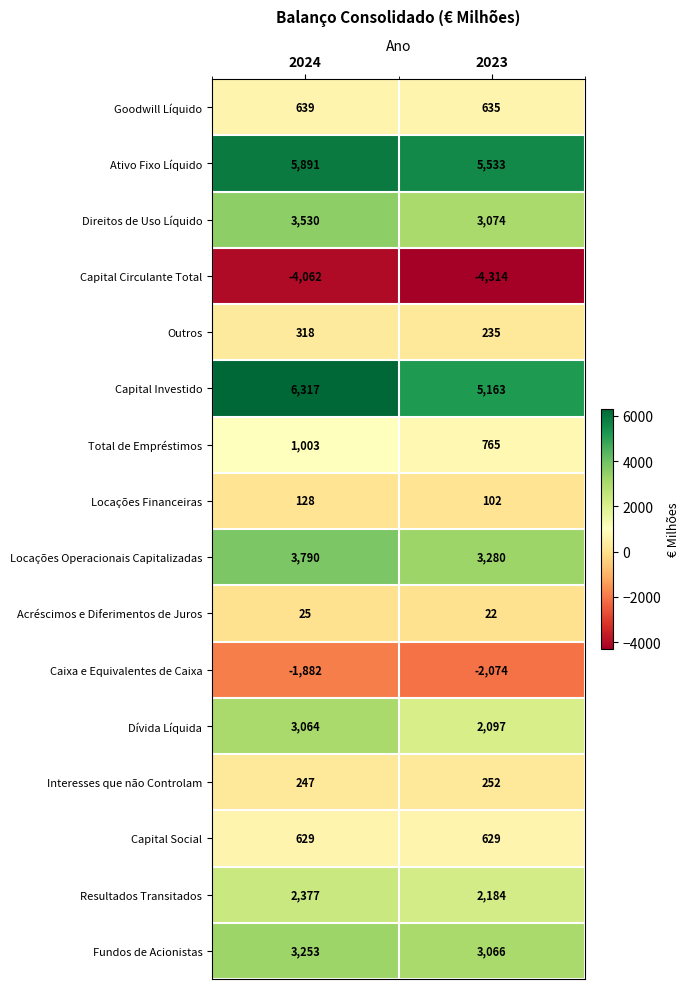

At which label is Acréscimos e Diferimentos de Juros closest to 23?

2023